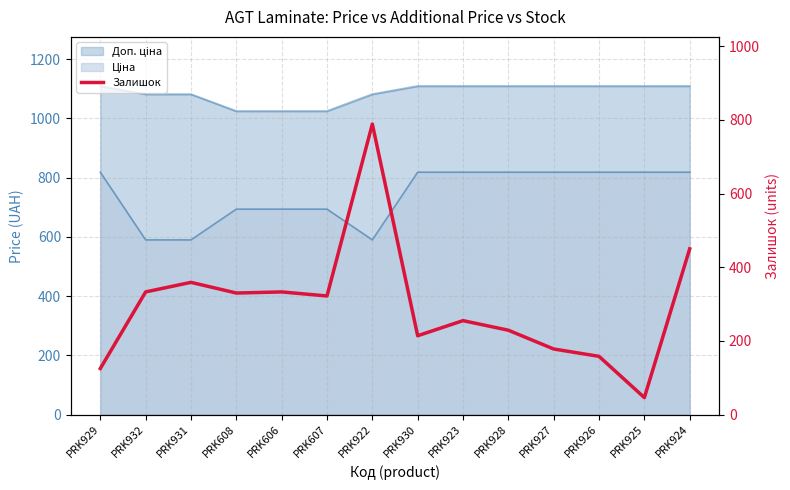

What is the label of the 11th point from the right?

PRK608